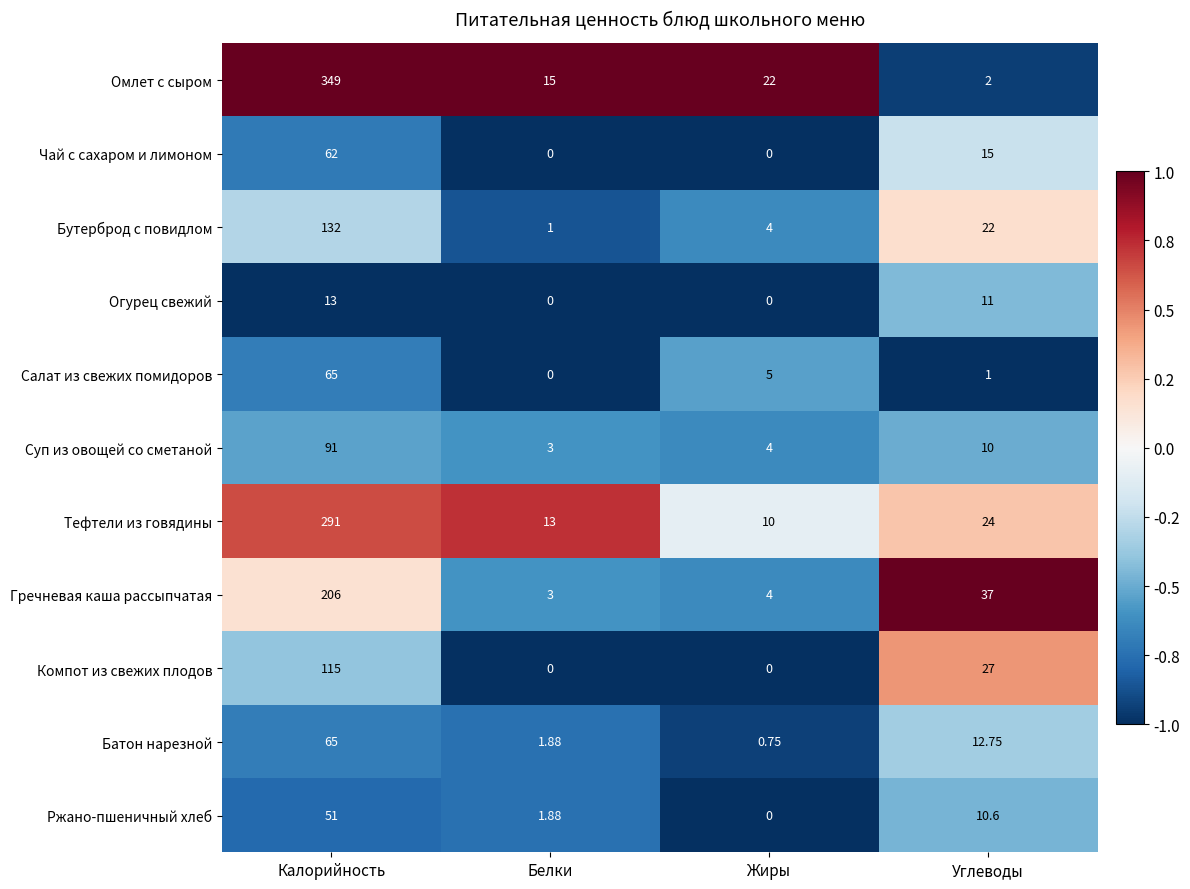

At which category is the sum across all series the highest?

Калорийность